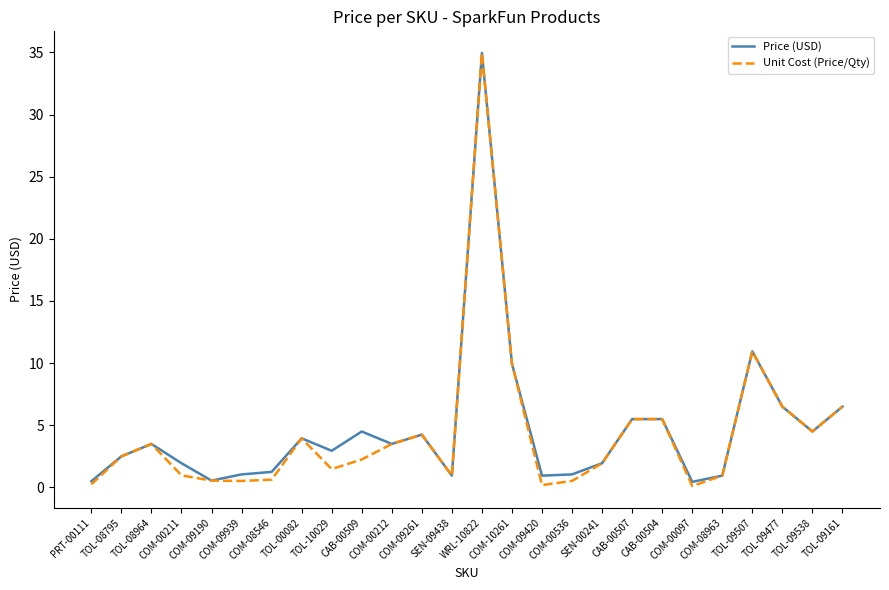

At which category is the sum across all series the highest?

WRL-10822